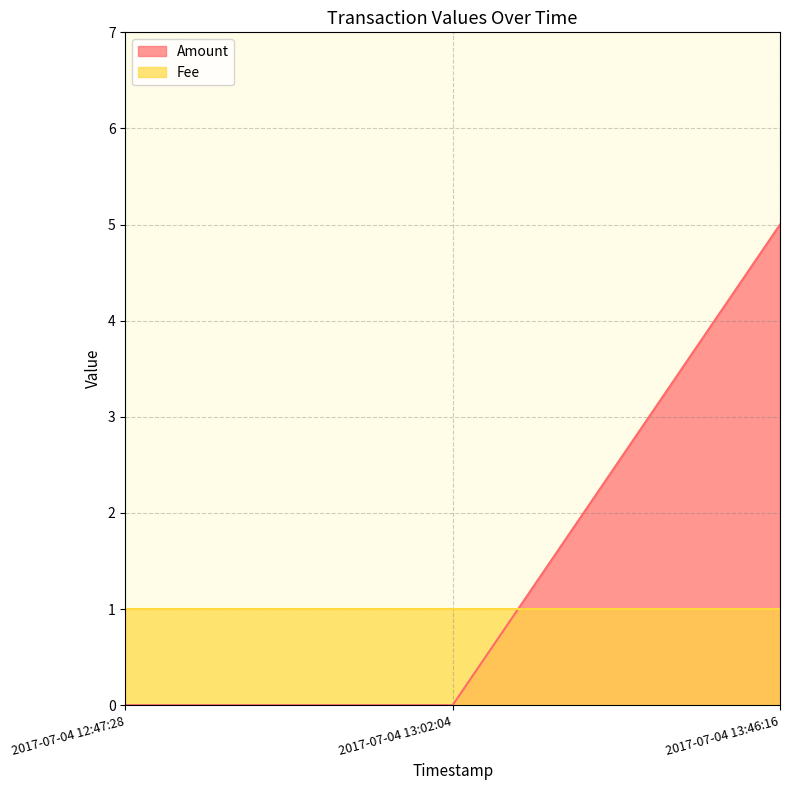

What is the sum of all values?

5